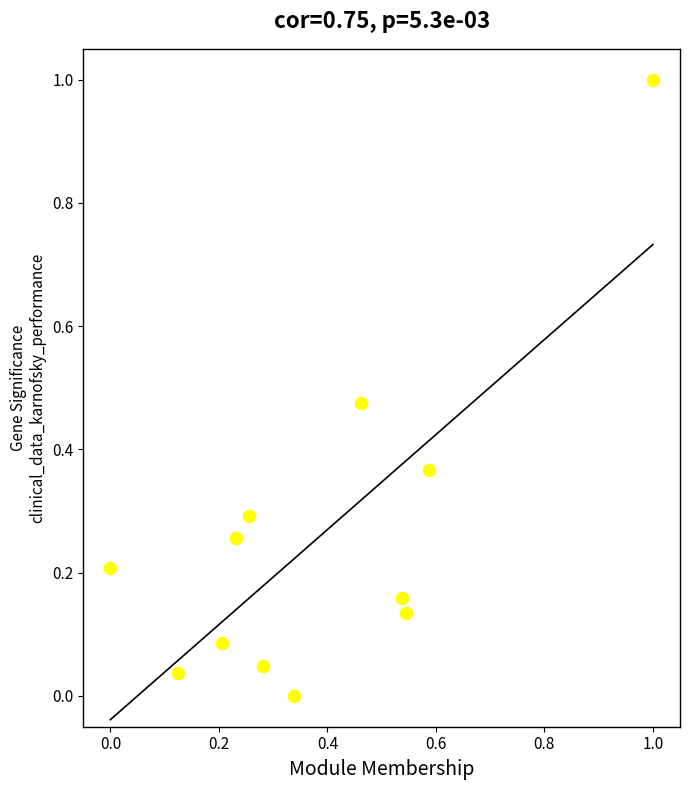

What is the range of X values (max minus min)?

1.0